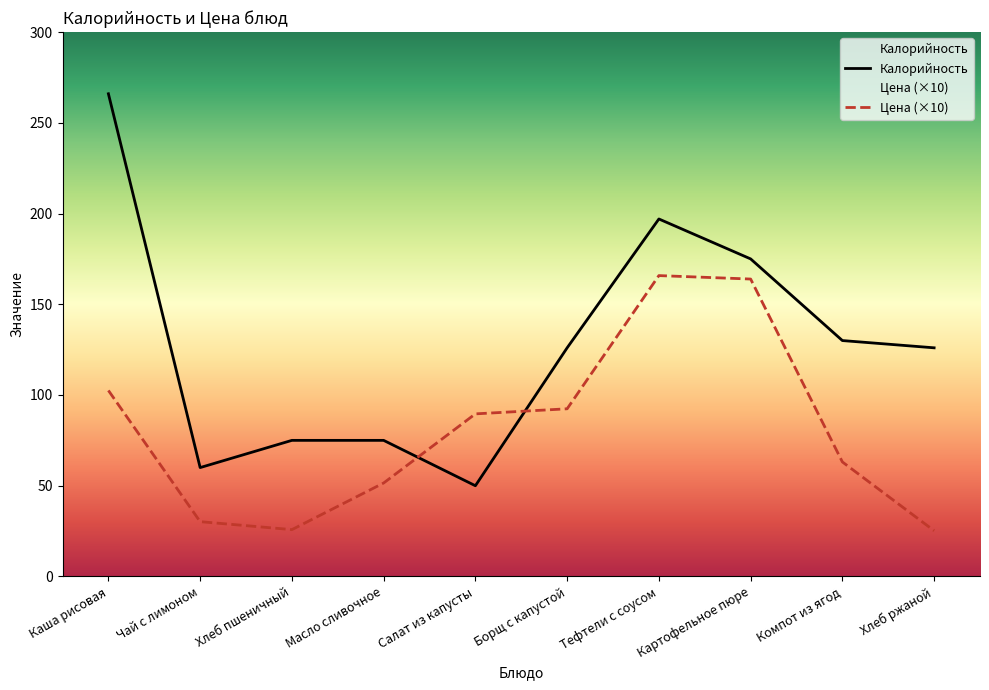

How many data points in Калорийность are above 126?

4